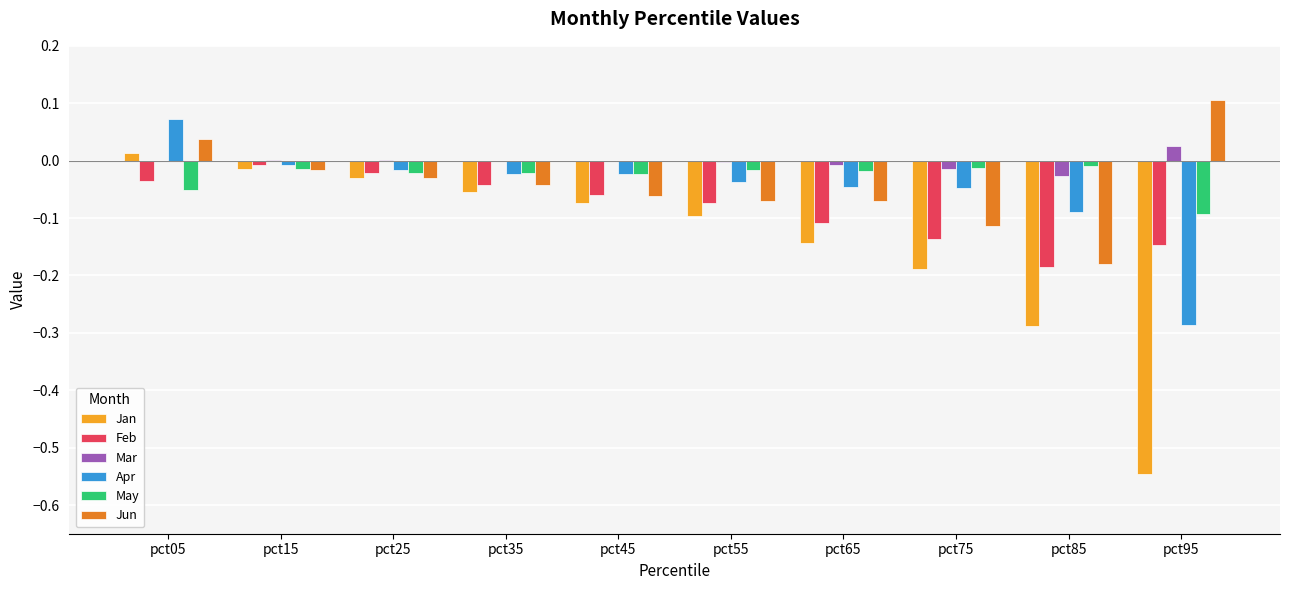

Is it true that May equals -0.0 at pct35?

True